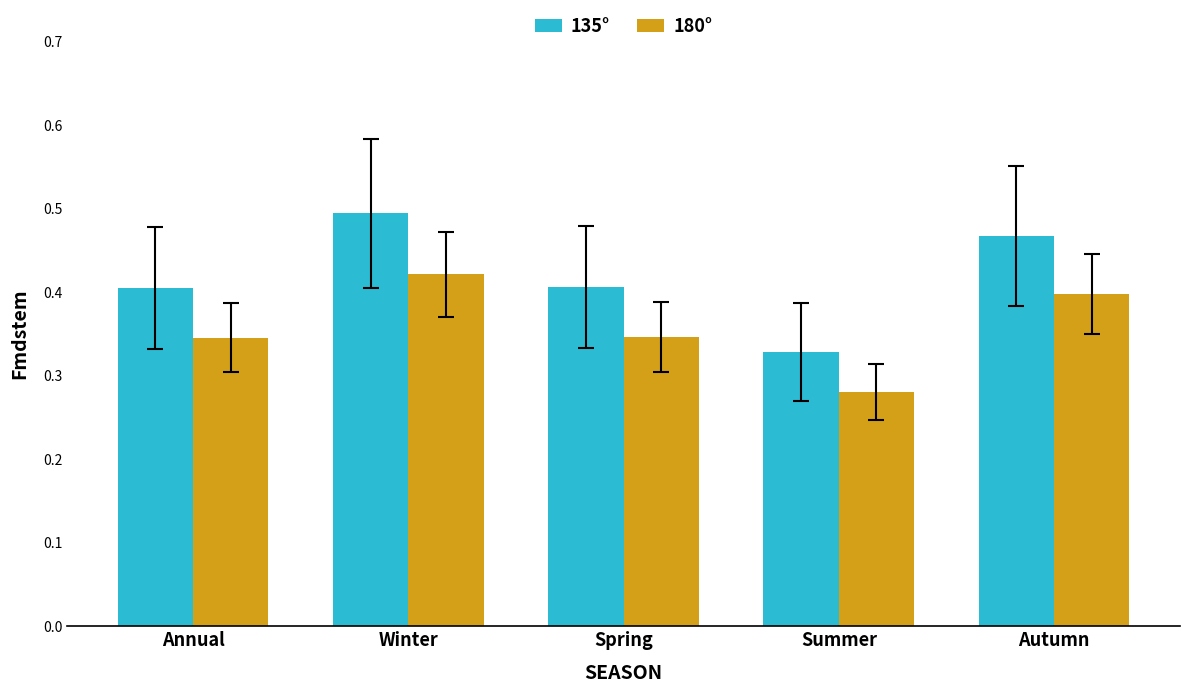

True or false: 135° has a value of 0.3 at Winter.

False